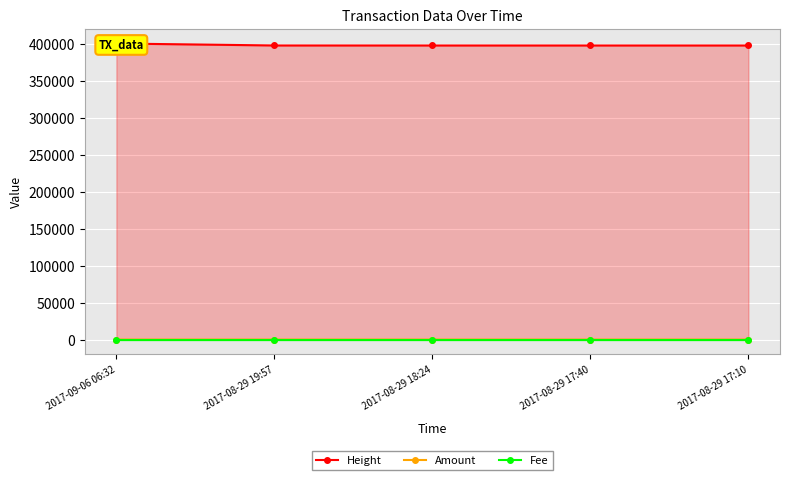

The value of Amount at 2017-08-29 19:57 is 0.7. True or false?

False